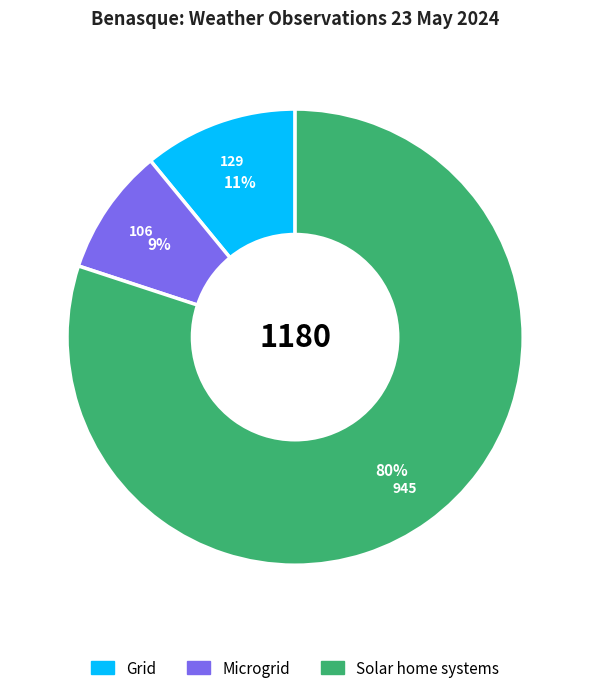

Does Grid represent more than half of the total?

No